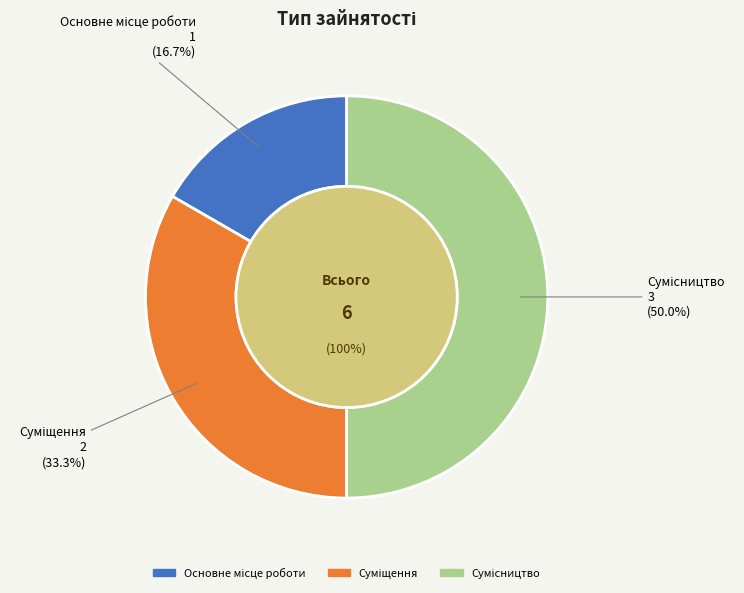

What is the change in value from Суміщення to Сумісництво?

+1